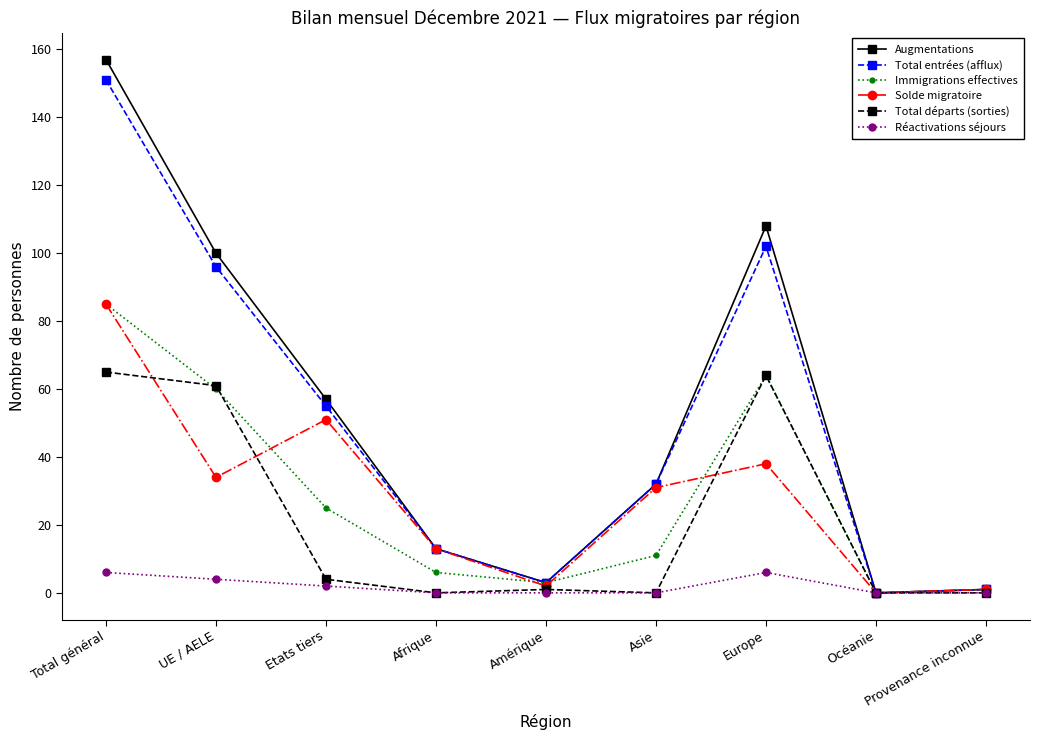

At which category does the chart reach its peak across all series?

Total général